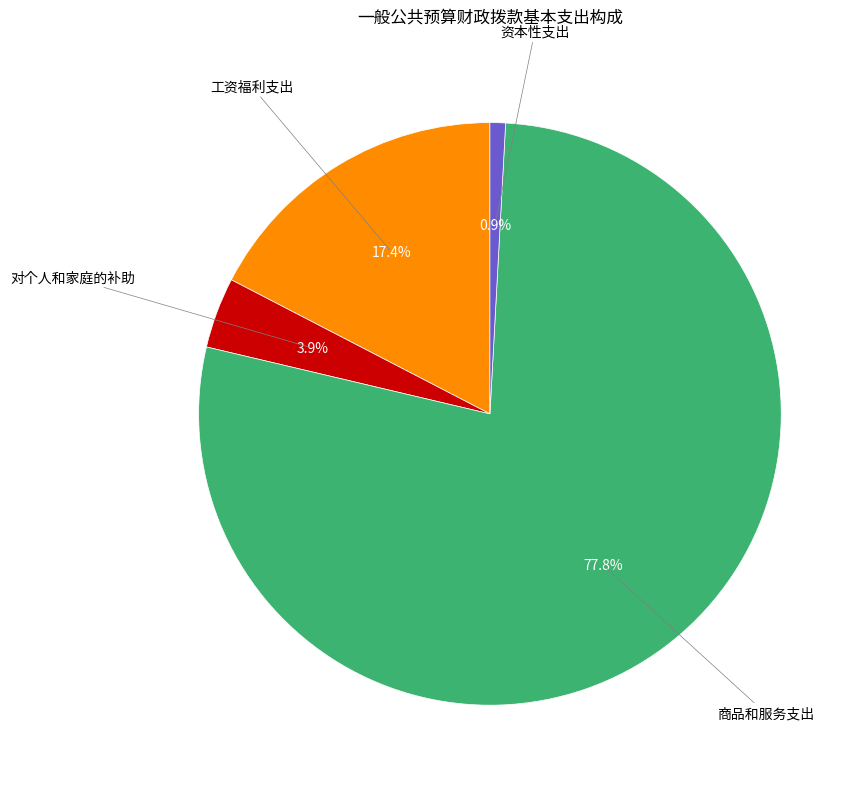

Does any single category account for the majority?

Yes